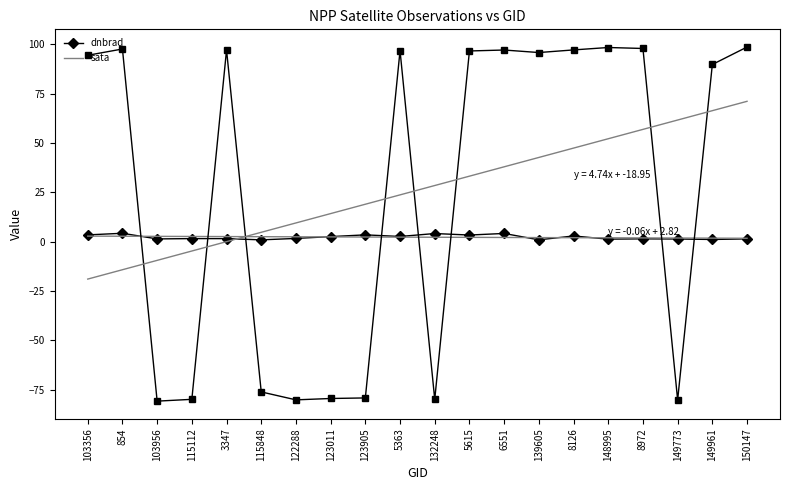

At how many categories does at least one series exceed 38?

12